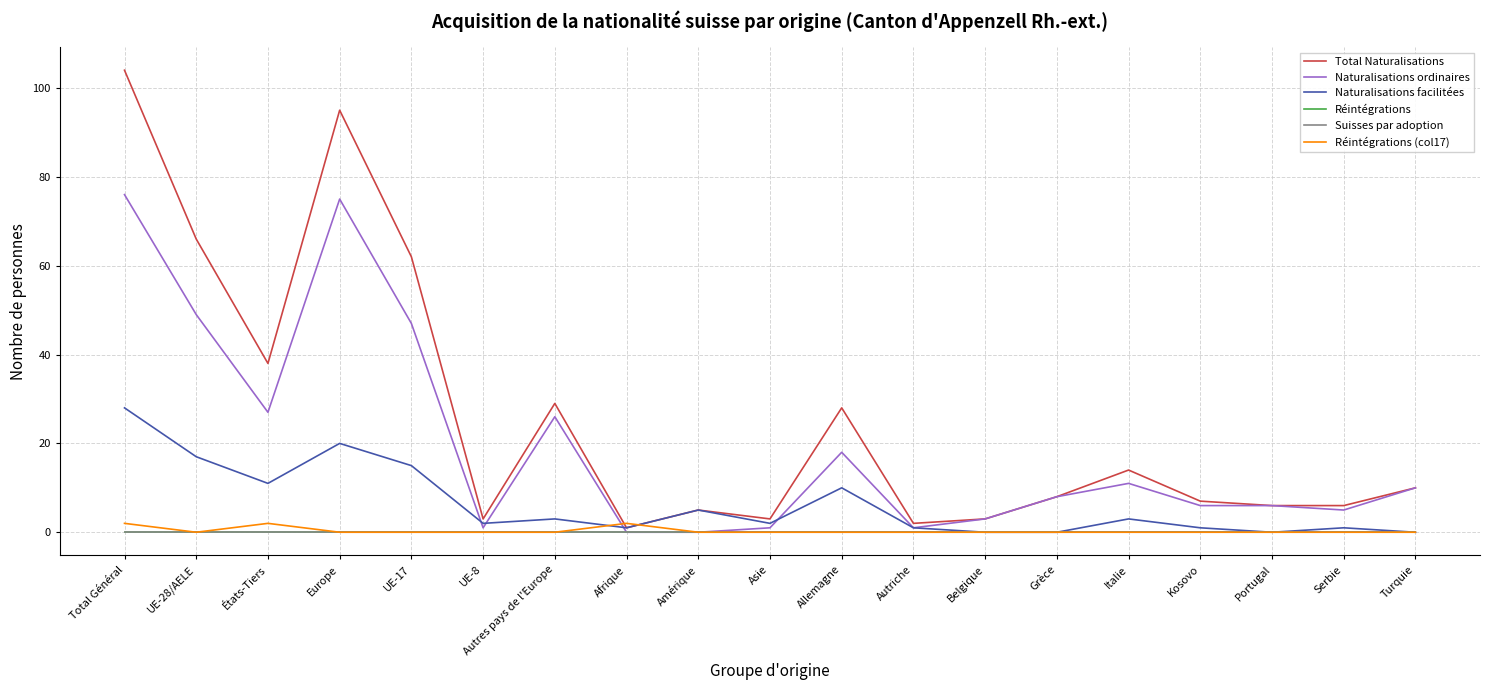

Does the chart have visible grid lines?

Yes